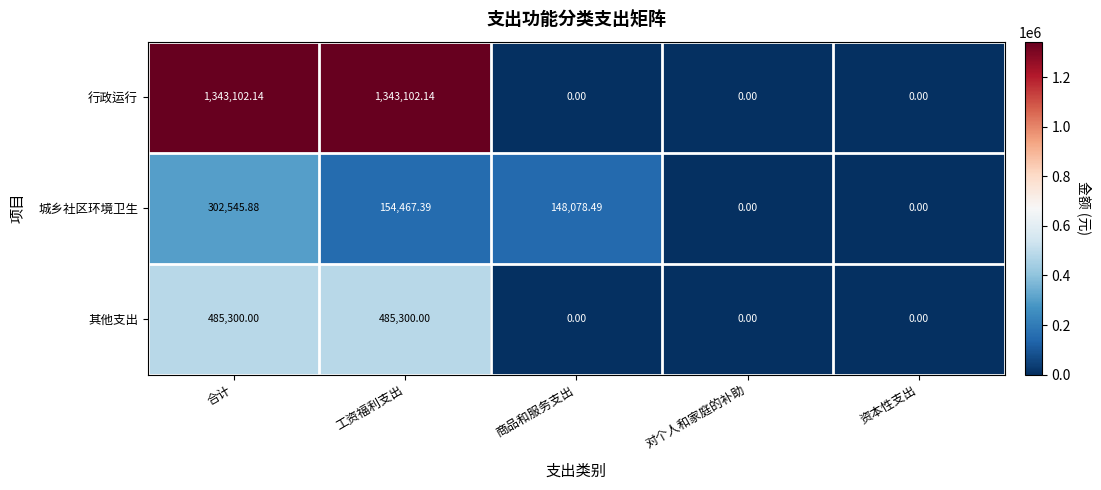

Which series changed the most between 合计 and 商品和服务支出?

行政运行